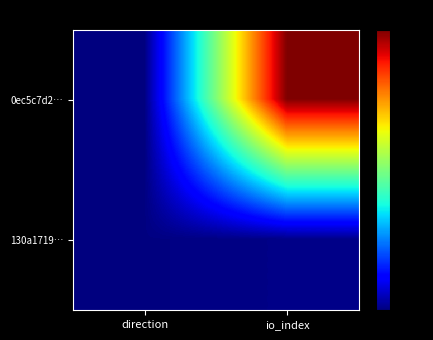

Reading left to right, what are all the values shown in this chart?

0ec5c7d2…: direction=-1	io_index=349
130a1719…: direction=1	io_index=3